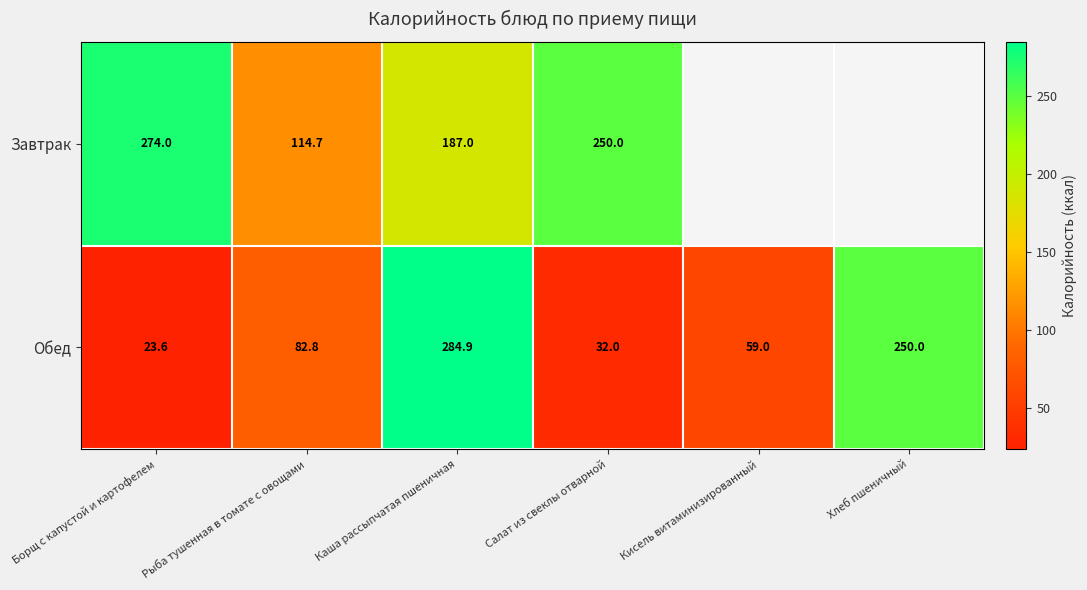

Rank the series at Салат из свеклы отварной from highest to lowest value.

Завтрак, Обед